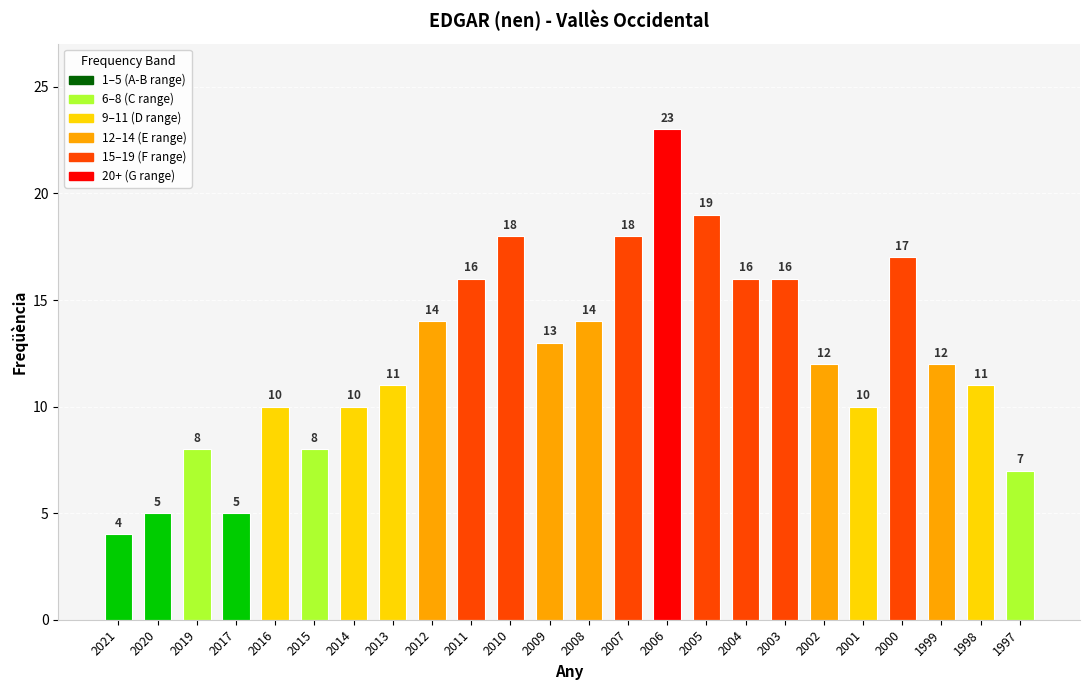

What is the change in value from 2015 to 2001?

+2